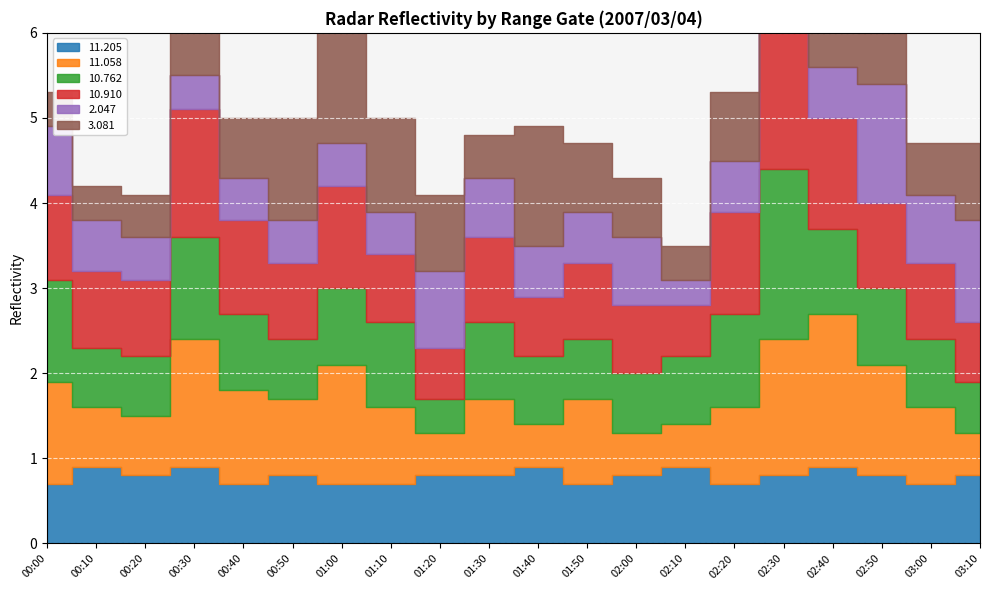

What is the difference between the 11.058 values at 2007/03/04 02:30 and 2007/03/04 01:10?

0.7